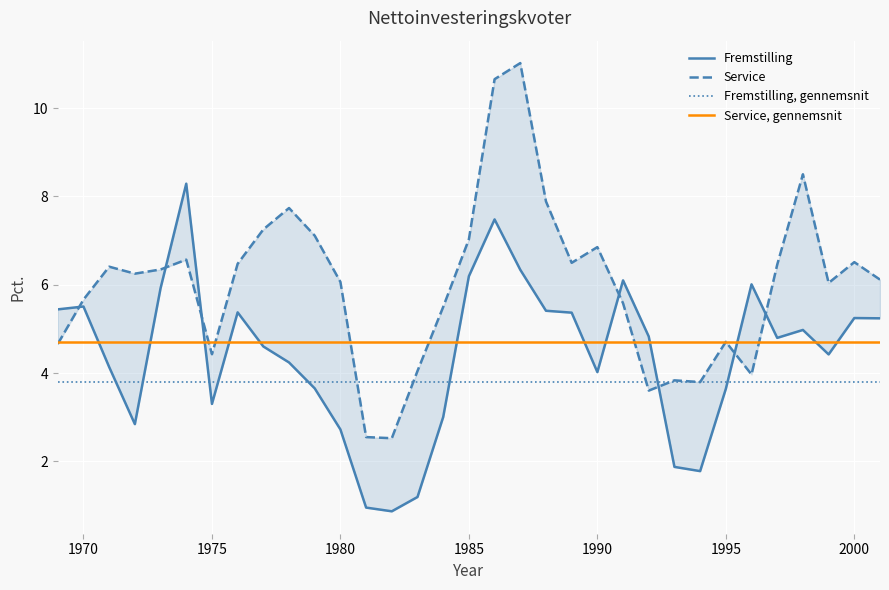

Is it true that Service, gennemsnit equals 4.7 at 1985?

True